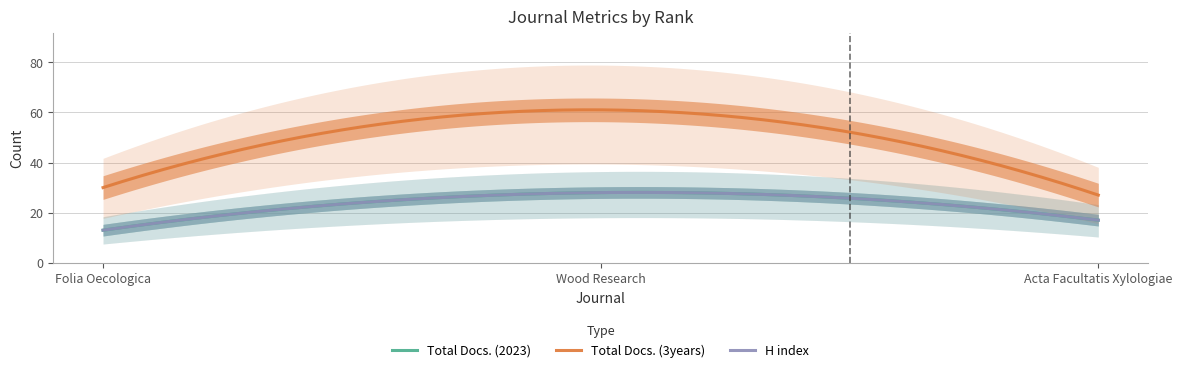

Reading left to right, extract all data points from this chart.

Total Docs. (2023): 13	28	17
Total Docs. (3years): 30	61	27
H index: 13	28	17